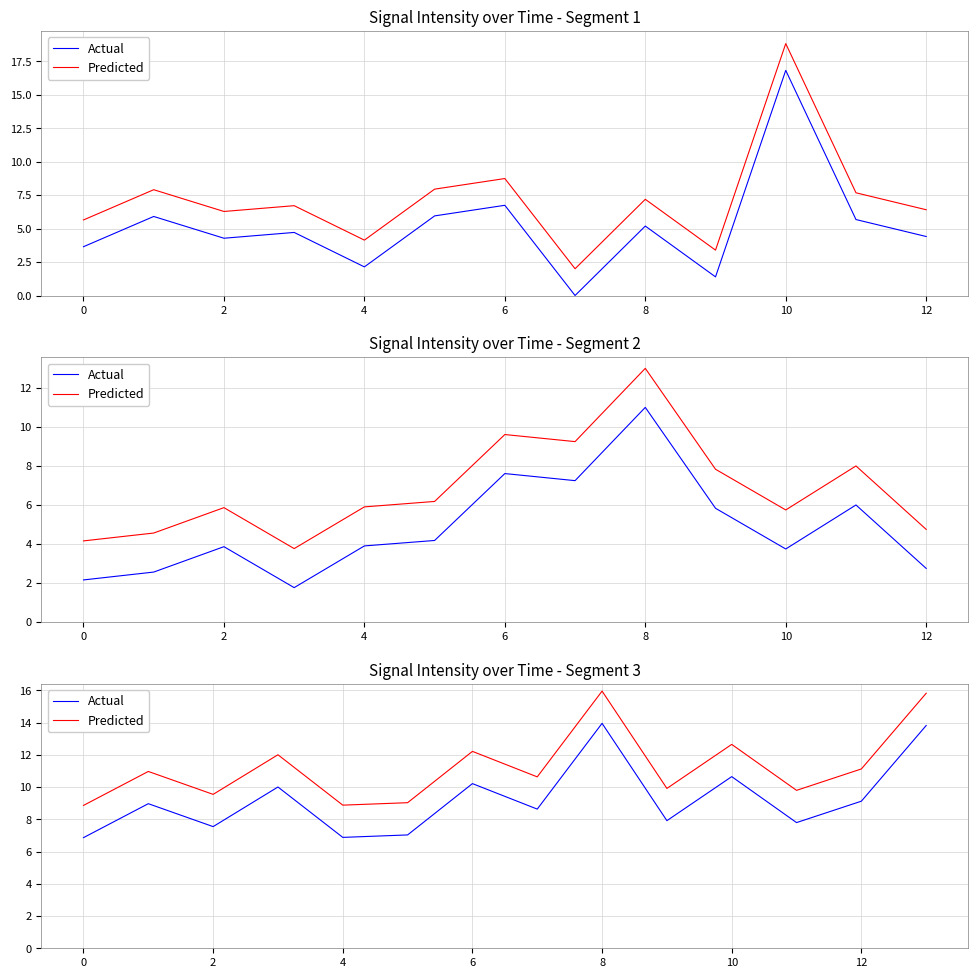

What is the value of the Predicted point at the 7th from the left?

12.2